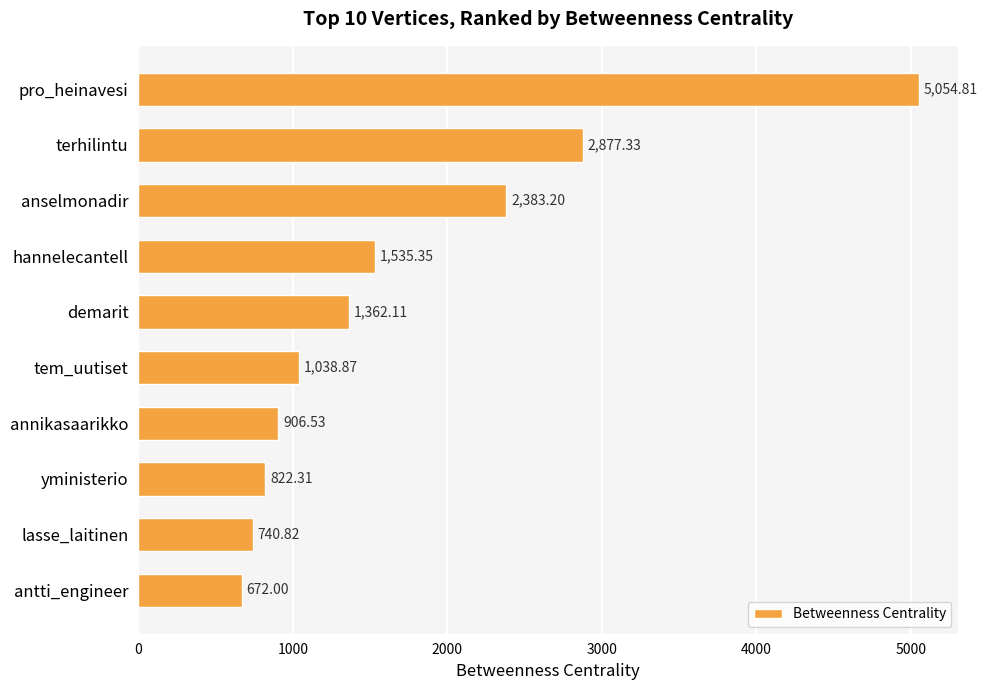

Which has a higher value, annikasaarikko or anselmonadir?

anselmonadir